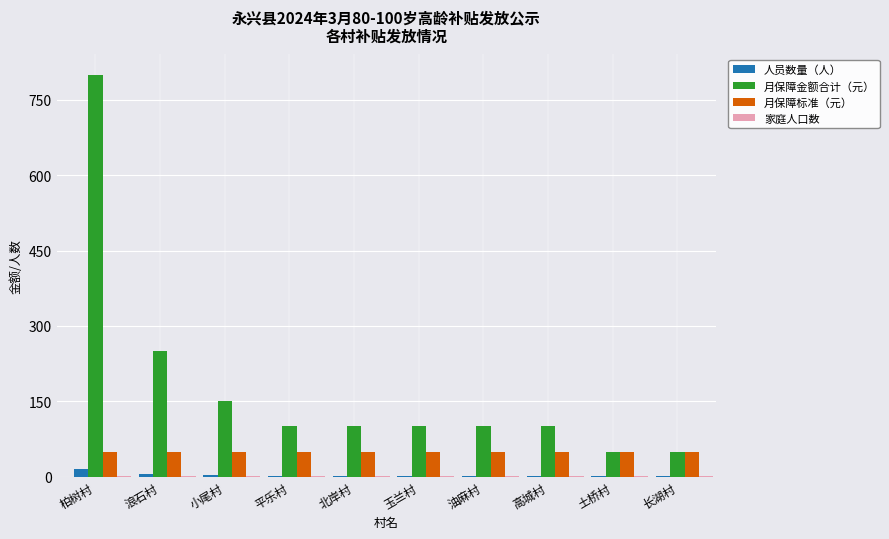

The value of 月保障金额合计（元） at 浪石村 is 329. True or false?

False